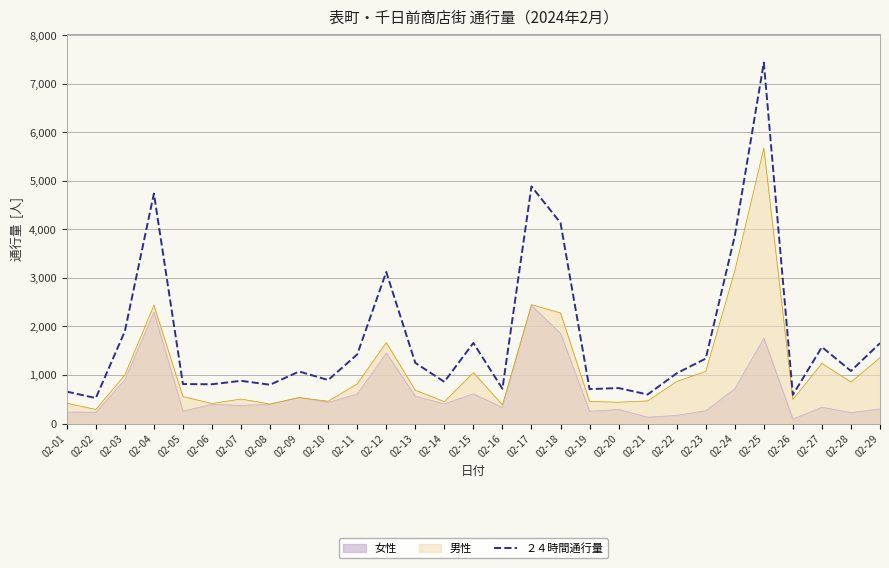

Reading left to right, what are all the values shown in this chart?

658	526	1901	4737	814	810	881	800	1073	897	1424	3122	1250	860	1661	718	4884	4134	710	732	599	1036	1339	3865	7435	591	1577	1084	1656